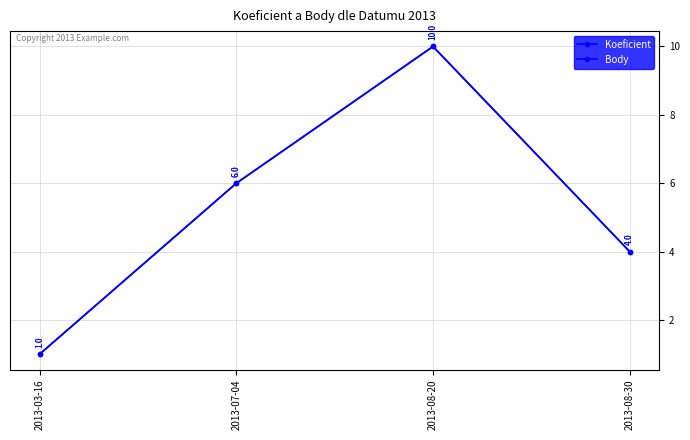

What is the difference between the maximum and minimum values in the Koeficient series?

9